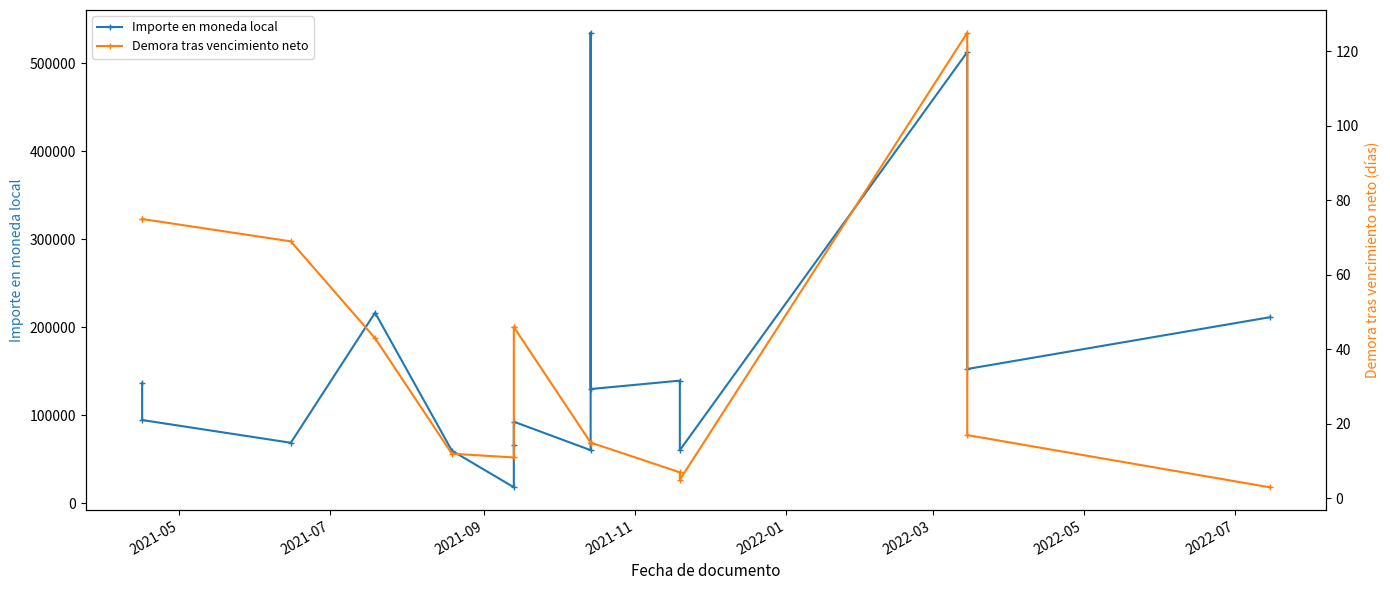

What is the minimum value for Importe en moneda local?

18150